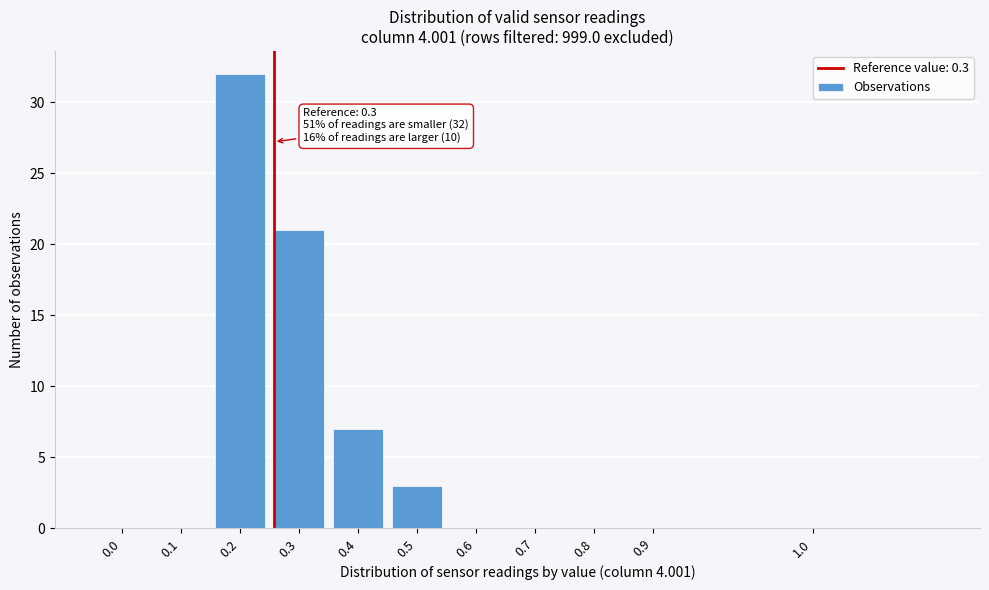

Reading left to right, transcribe all the data shown in this chart.

0.0=0	0.1=0	0.2=32	0.3=21	0.4=7	0.5=3	0.6=0	0.7=0	0.8=0	0.9=0	1.0=0